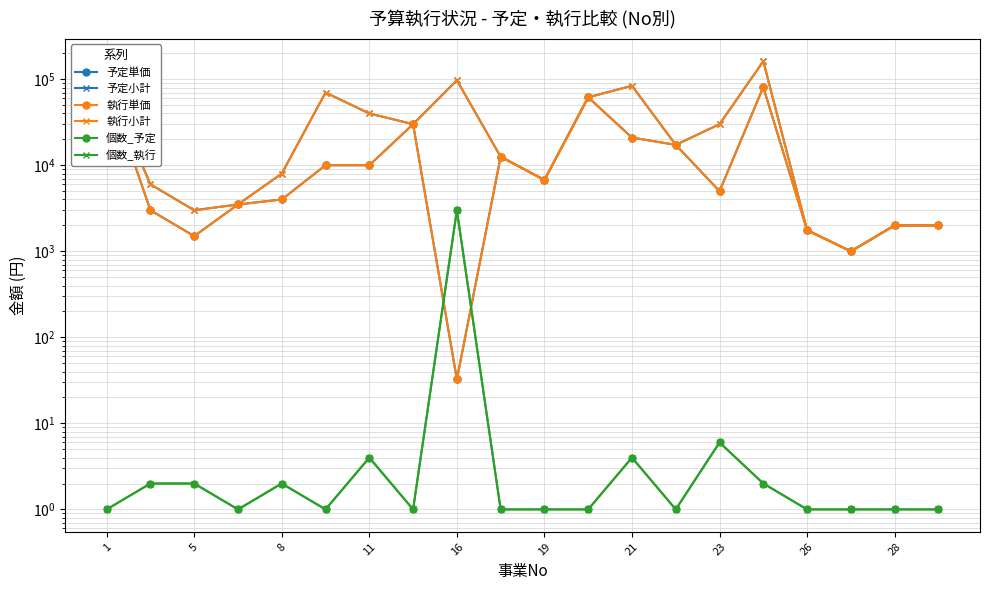

List the series in order of their peak value, lowest first.

個数_予定, 個数_執行, 予定単価, 執行単価, 予定小計, 執行小計